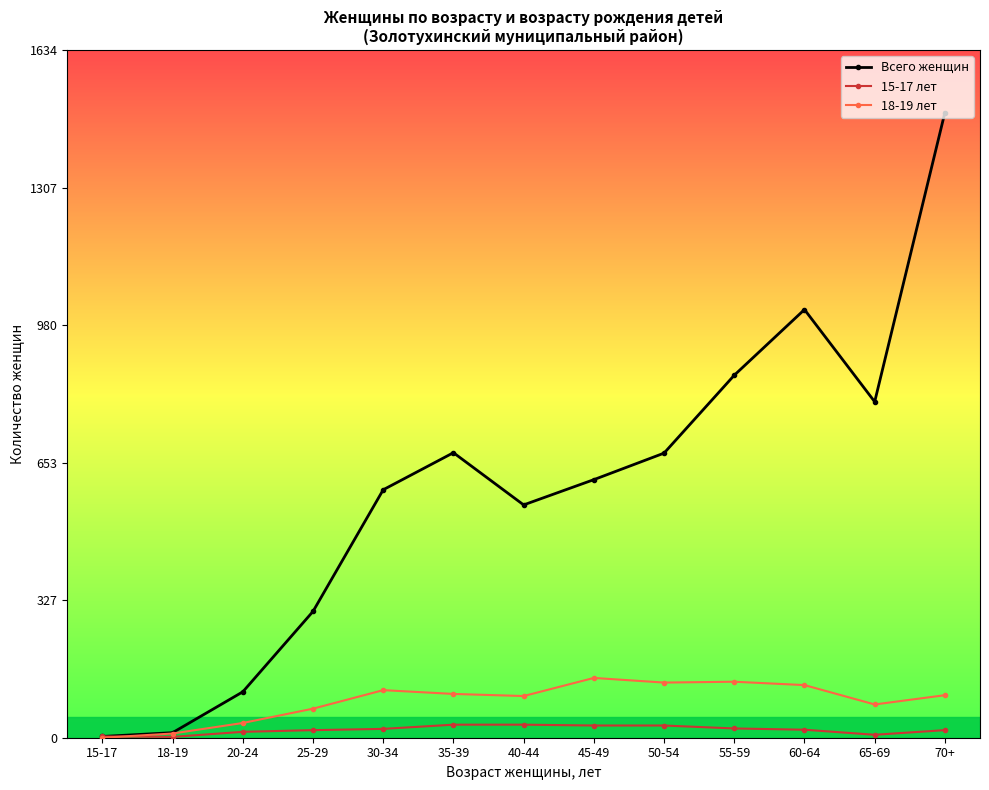

What is the highest value of the 15-17 лет series?

31